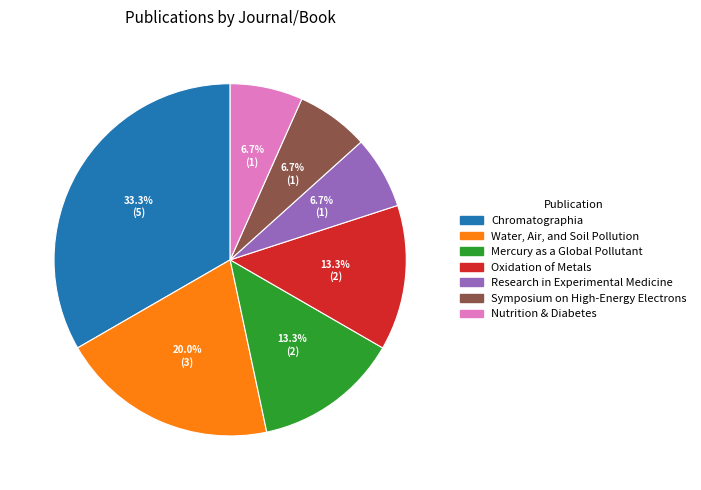

Which category has the biggest portion of the pie?

Chromatographia